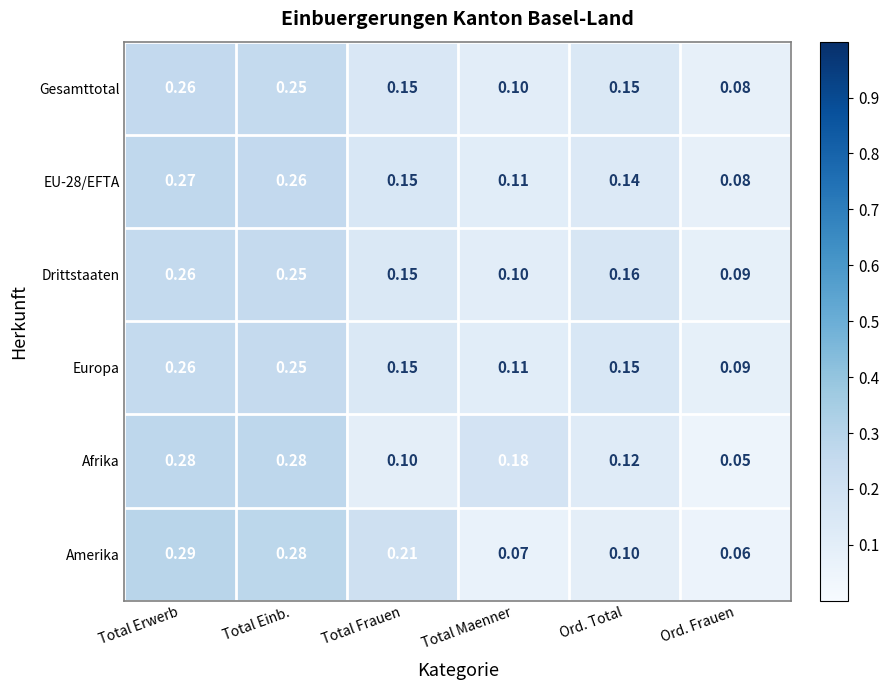

Between Total Einb. and Total Maenner, which series saw the biggest shift?

Amerika